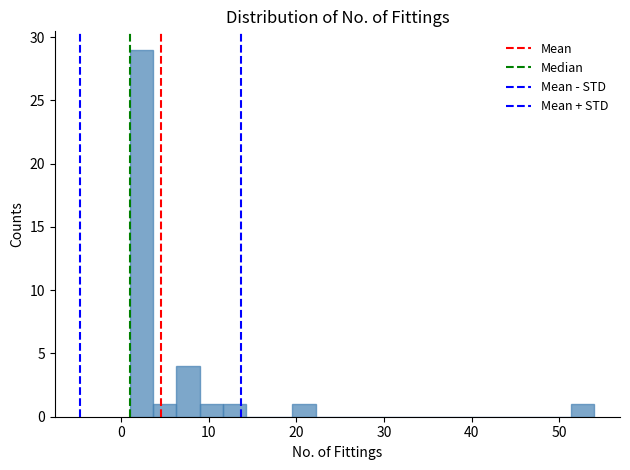

Around what value on the x-axis is the tallest bar? Give the approximate position of its centre, as read against the axis.

2